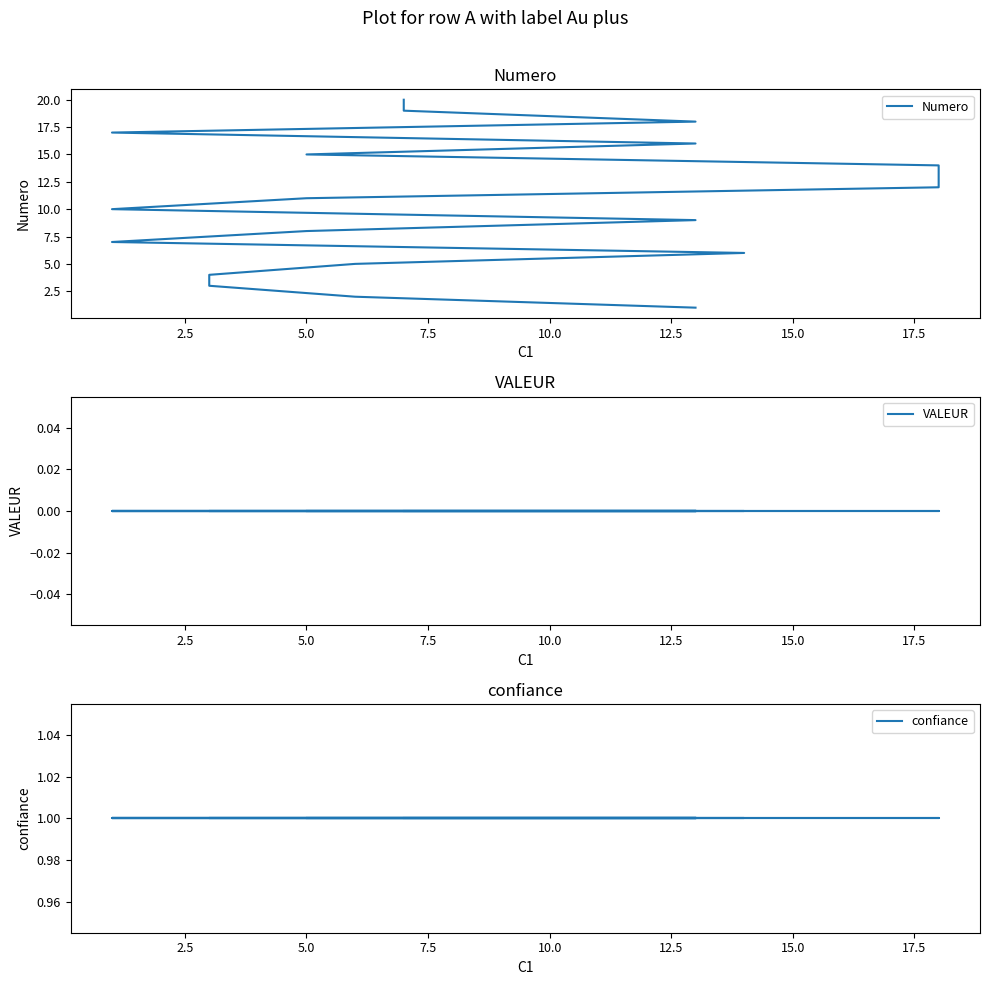

True or false: Numero and confiance intersect in this chart.

False